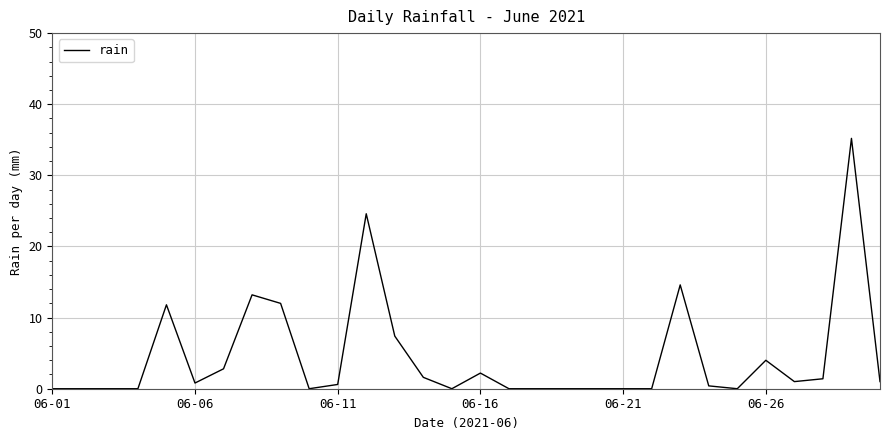

What is the difference between the maximum and minimum values?

35.2